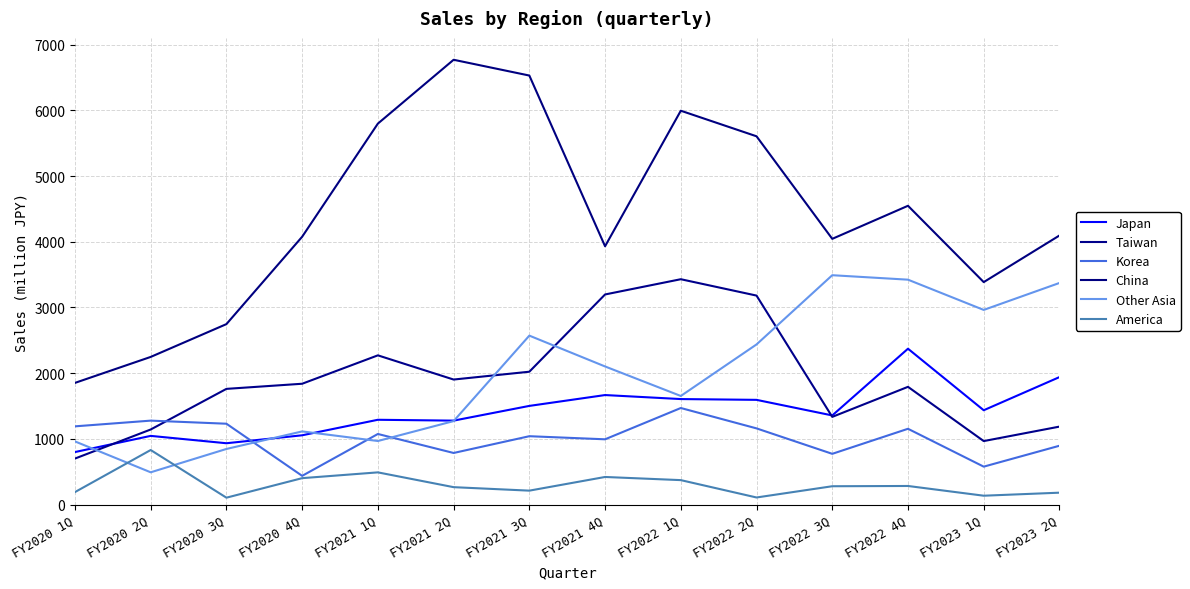

True or false: America and Other Asia intersect in this chart.

True